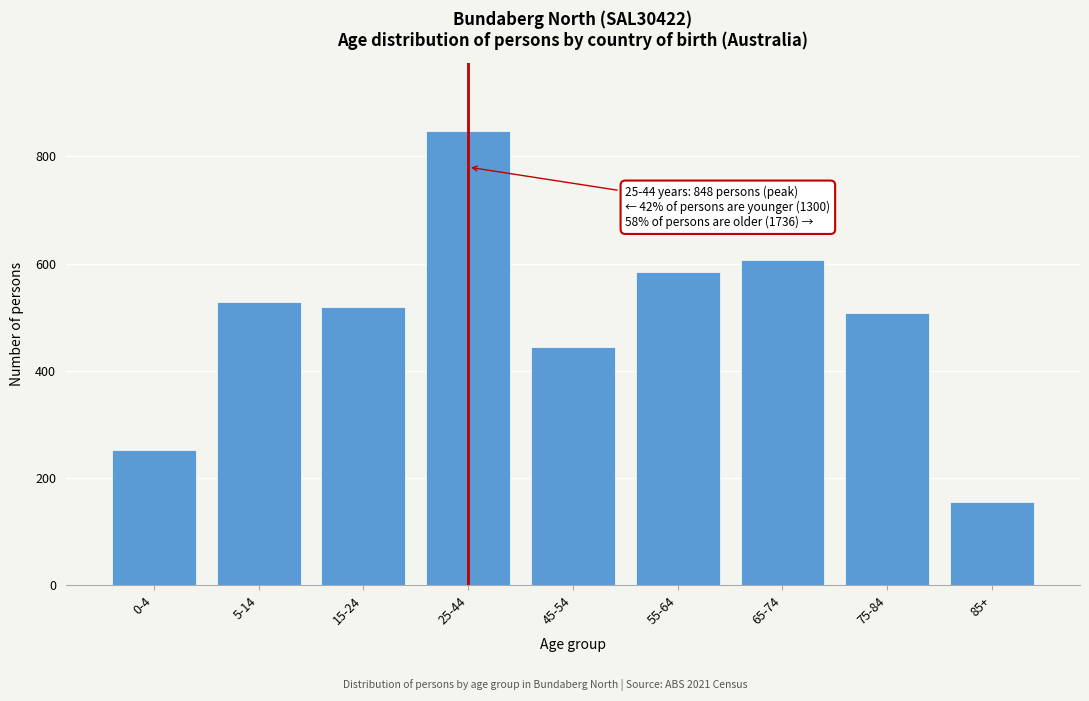

Reading right to left, what are all the values shown in this chart?

85+=155	75-84=507	65-74=607	55-64=584	45-54=445	25-44=848	15-24=519	5-14=528	0-4=253